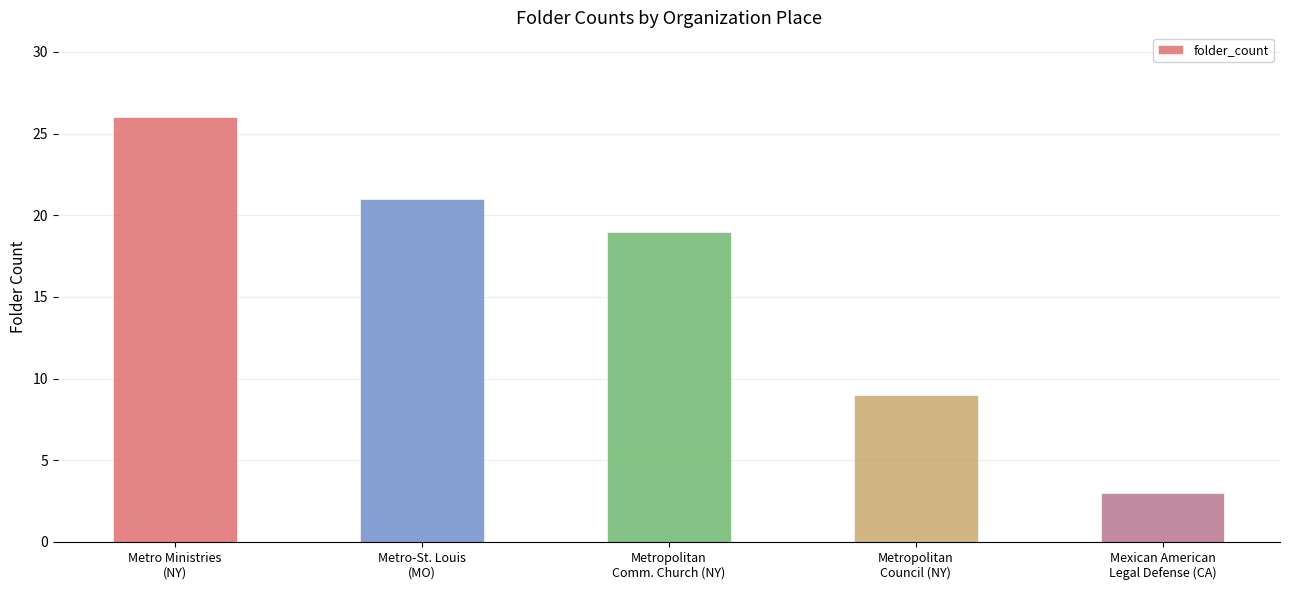

What is the change in value from Metropolitan
Comm. Church (NY) to Metropolitan
Council (NY)?

-10